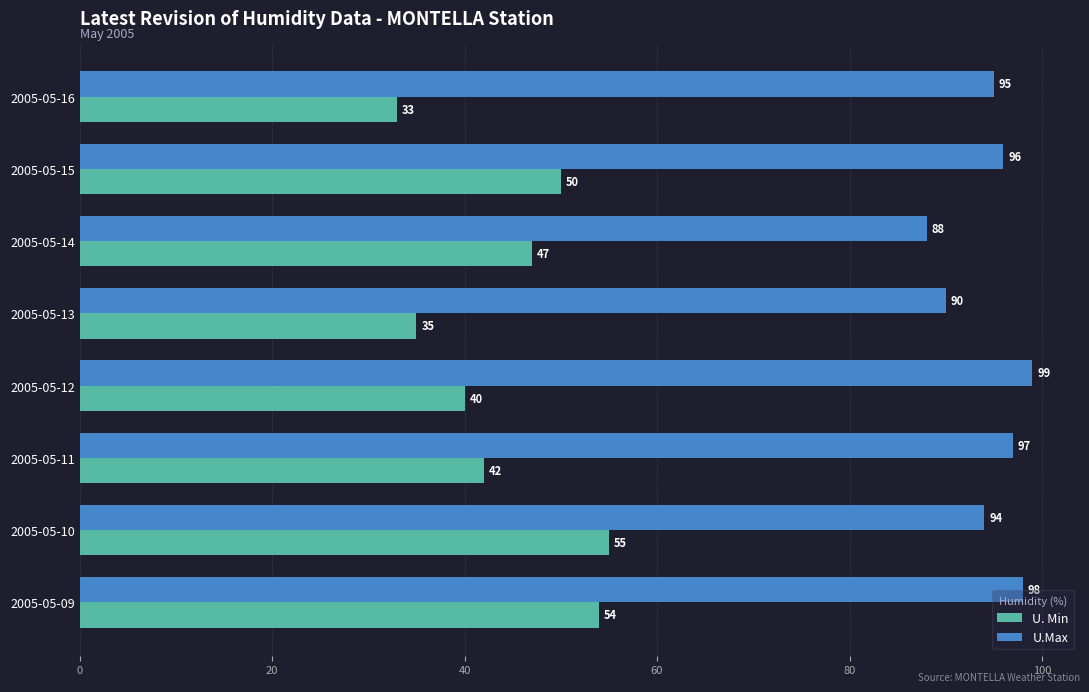

What is the maximum value for U. Min?

55